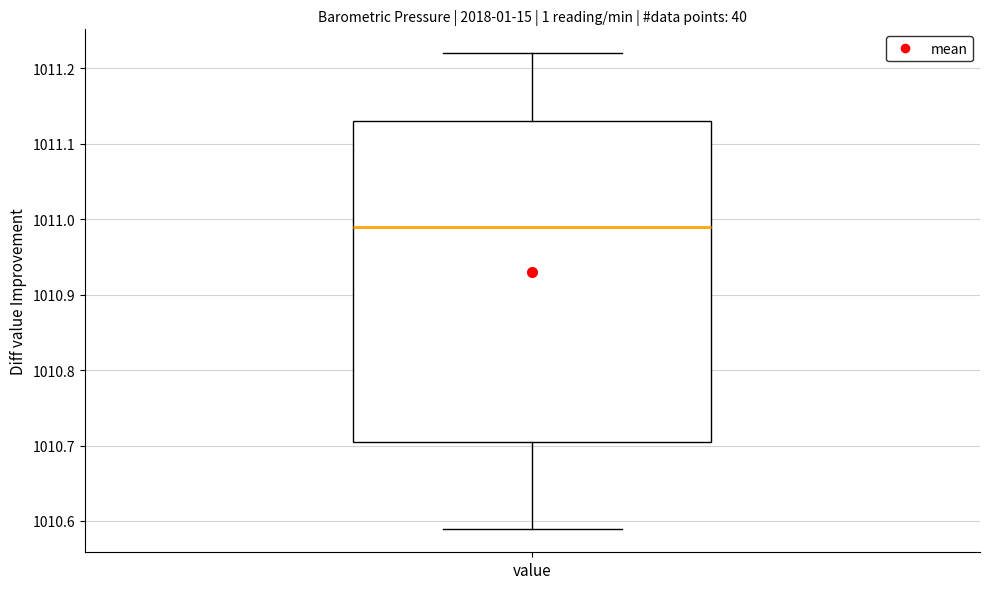

Read this box plot against the y-axis: the position of the median line, the range covered by the box, and the ends of both whiskers. The values are not printed on the chart, so give them approximately, as read against the axis.

median 1010.99, box 1010.71 to 1011.13, whiskers 1010.59 to 1011.22